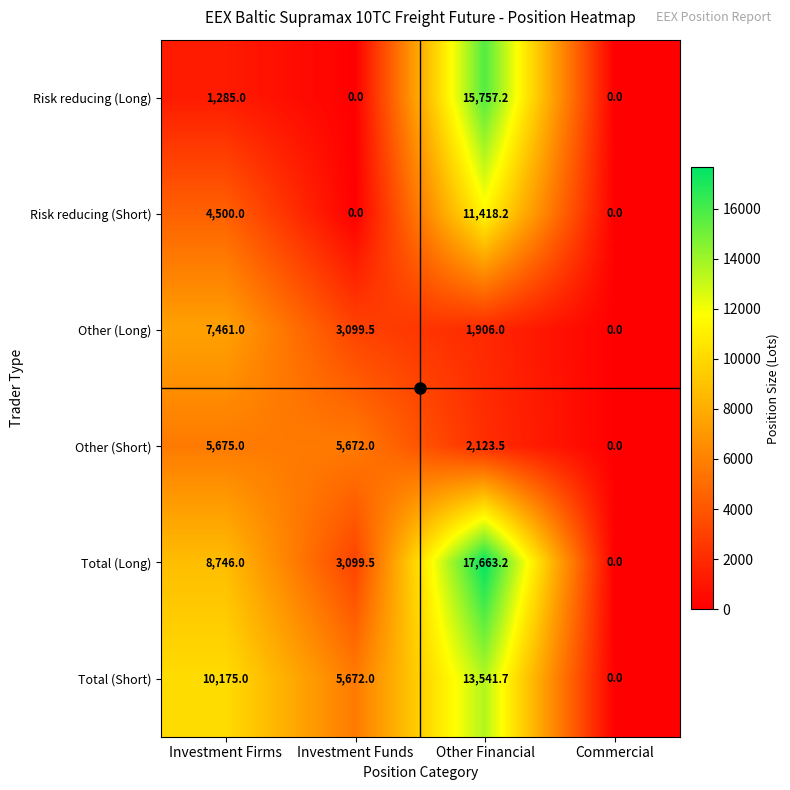

Is it true that Other (Short) equals 3366.1 at Other Financial?

False